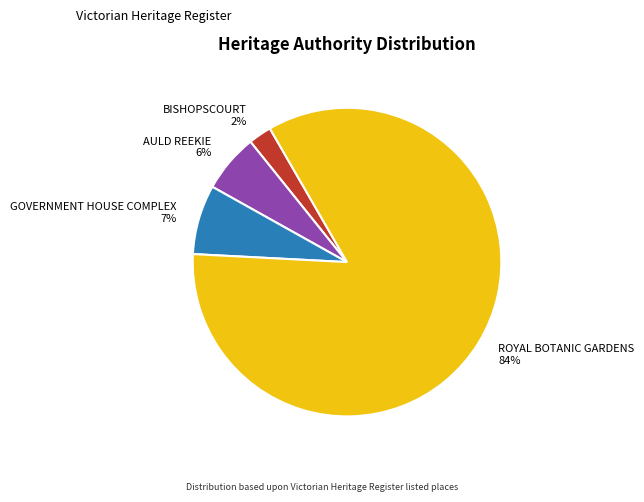

Which category accounts for the majority?

ROYAL BOTANIC GARDENS